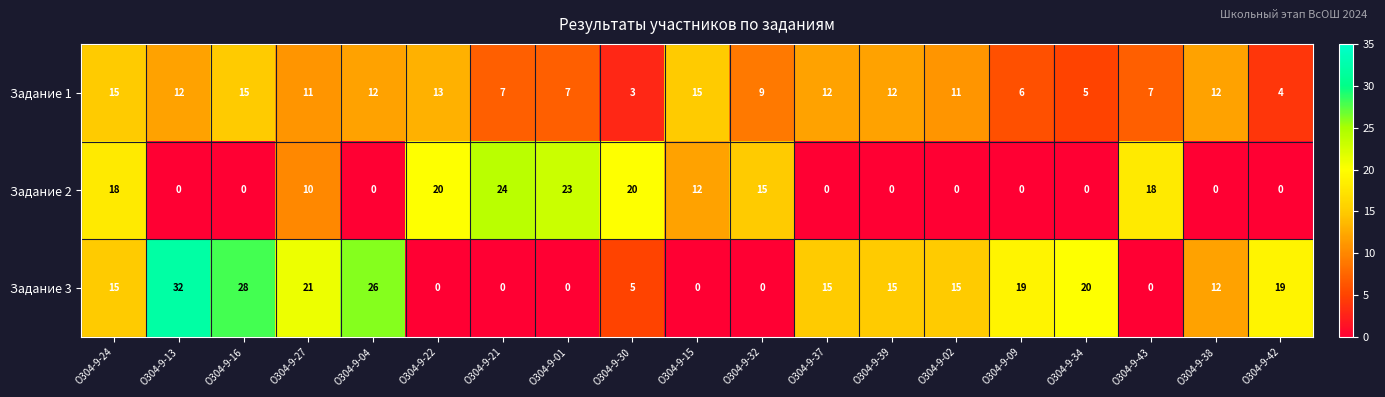

At how many categories does at least one series exceed 11?

19